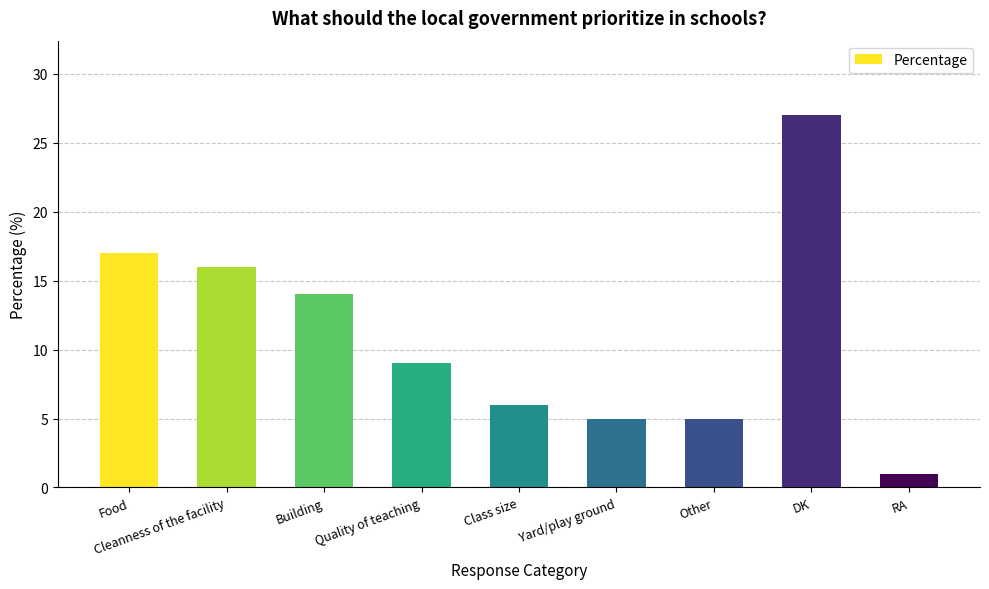

Reading left to right, what are all the values shown in this chart?

17	16	14	9	6	5	5	27	1